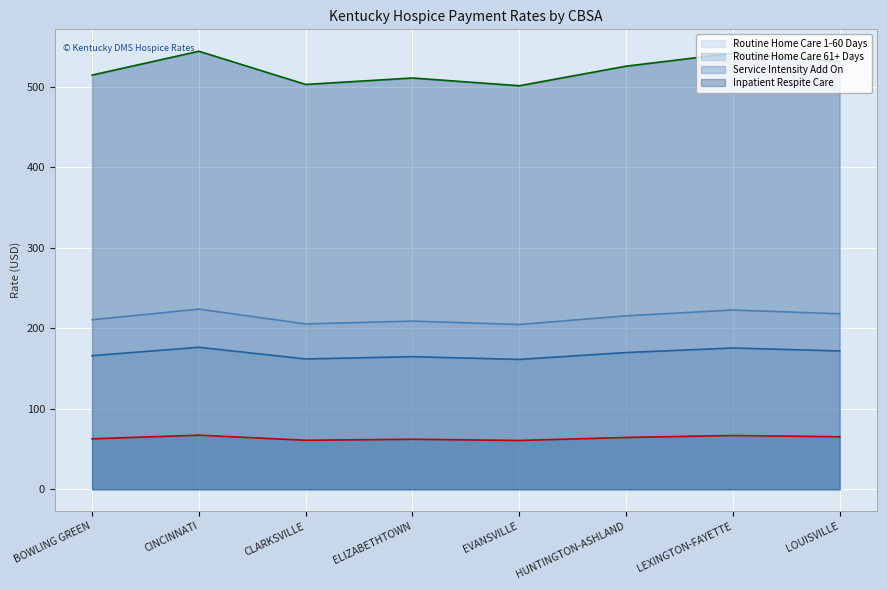

How many lines are shown in the chart?

4